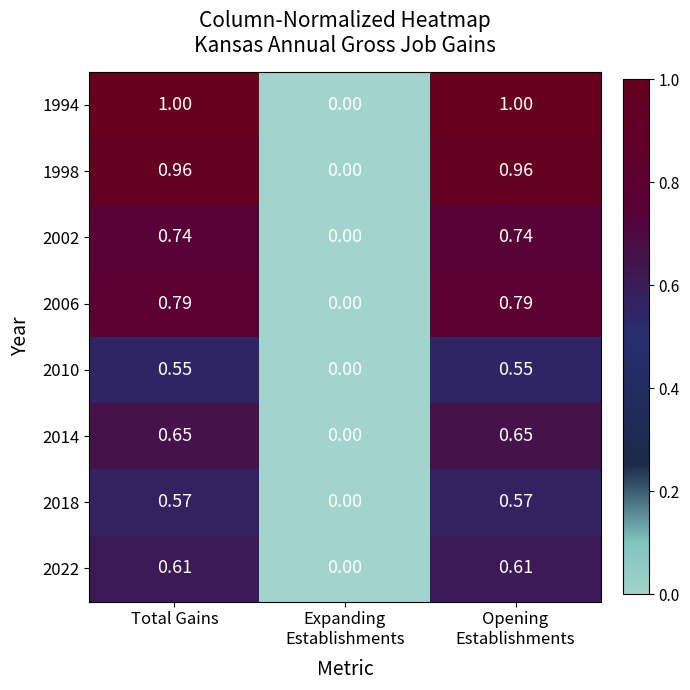

How many values in 1998 are above zero?

2